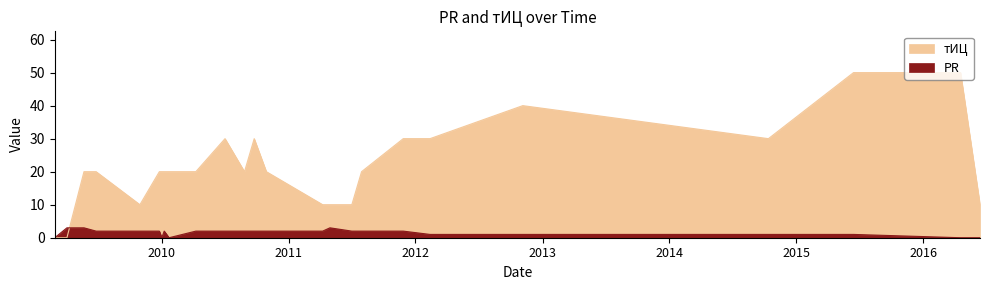

At which category does PR reach its first local peak?

2010-01-08